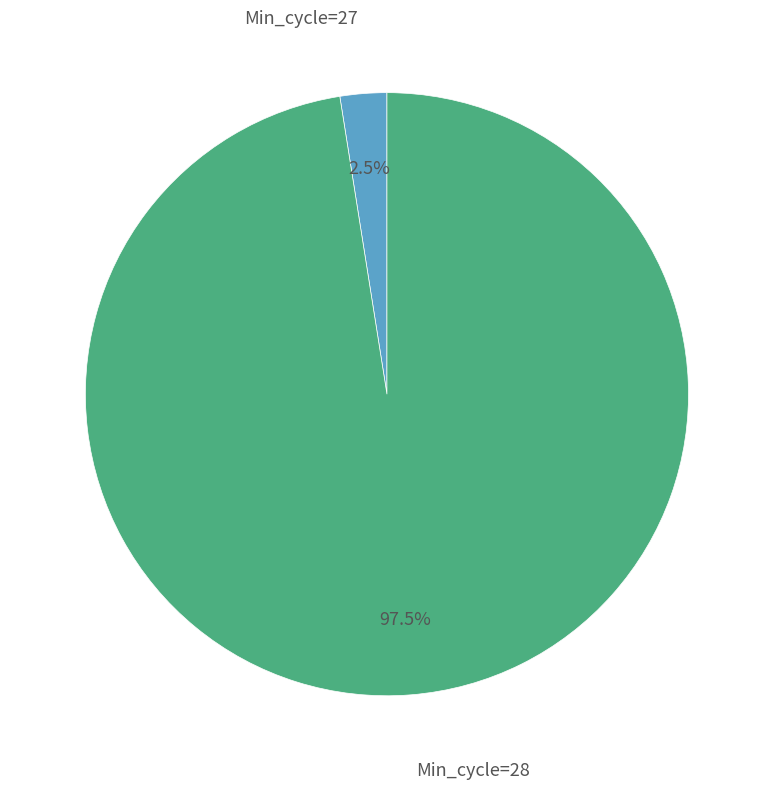

Does any single category account for the majority?

Yes